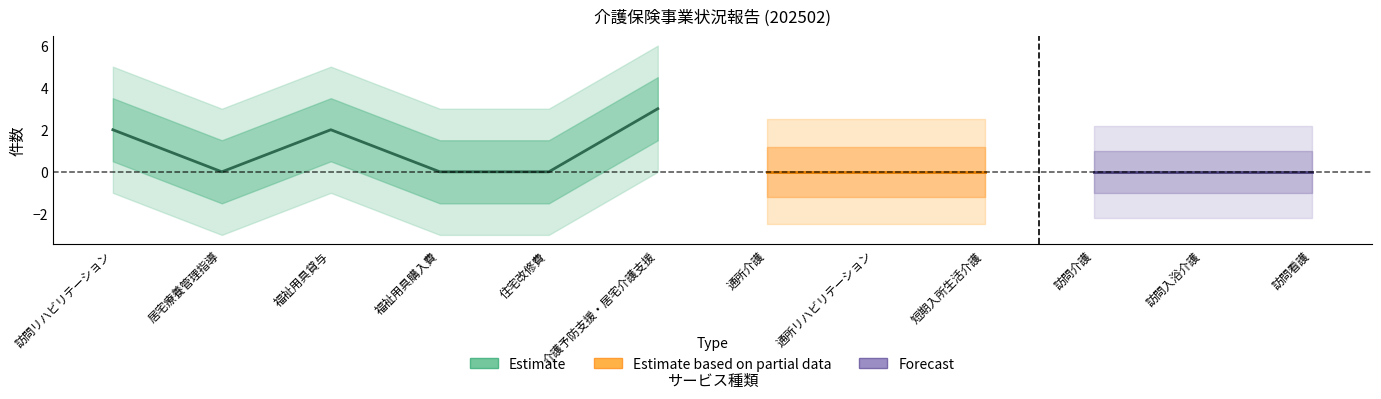

At which category is the sum across all series the highest?

介護予防支援・居宅介護支援